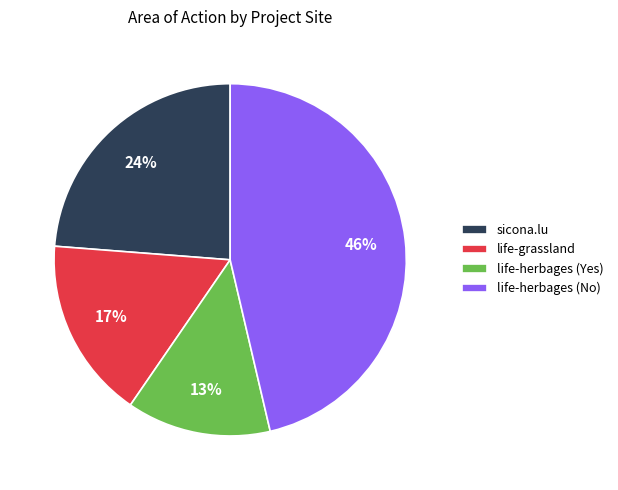

Is there any slice that represents more than half of the pie?

No